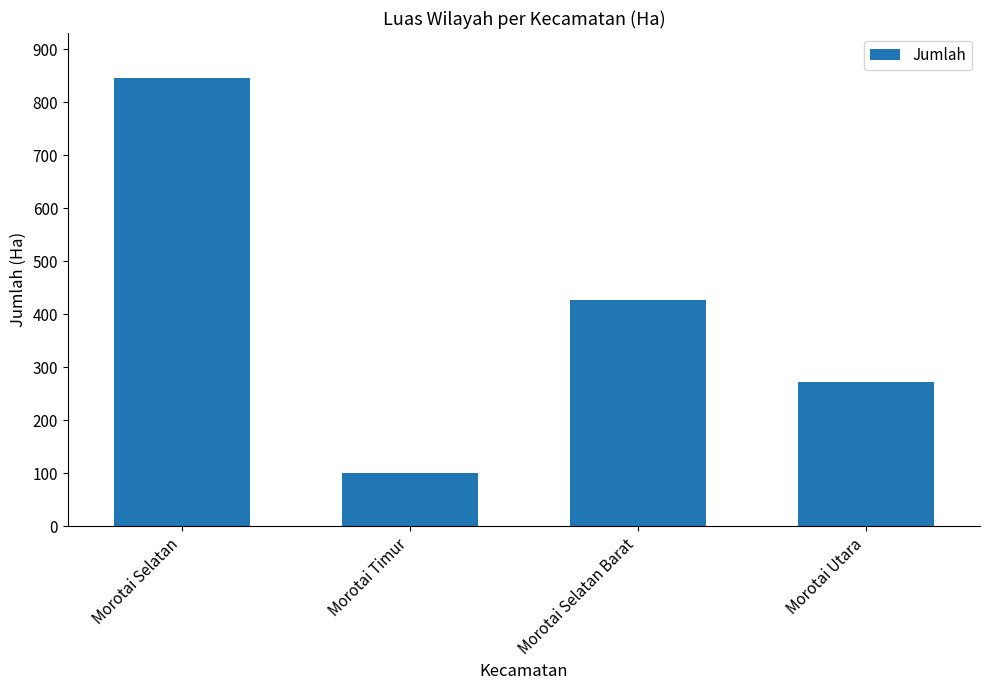

How many bars are there in total?

4